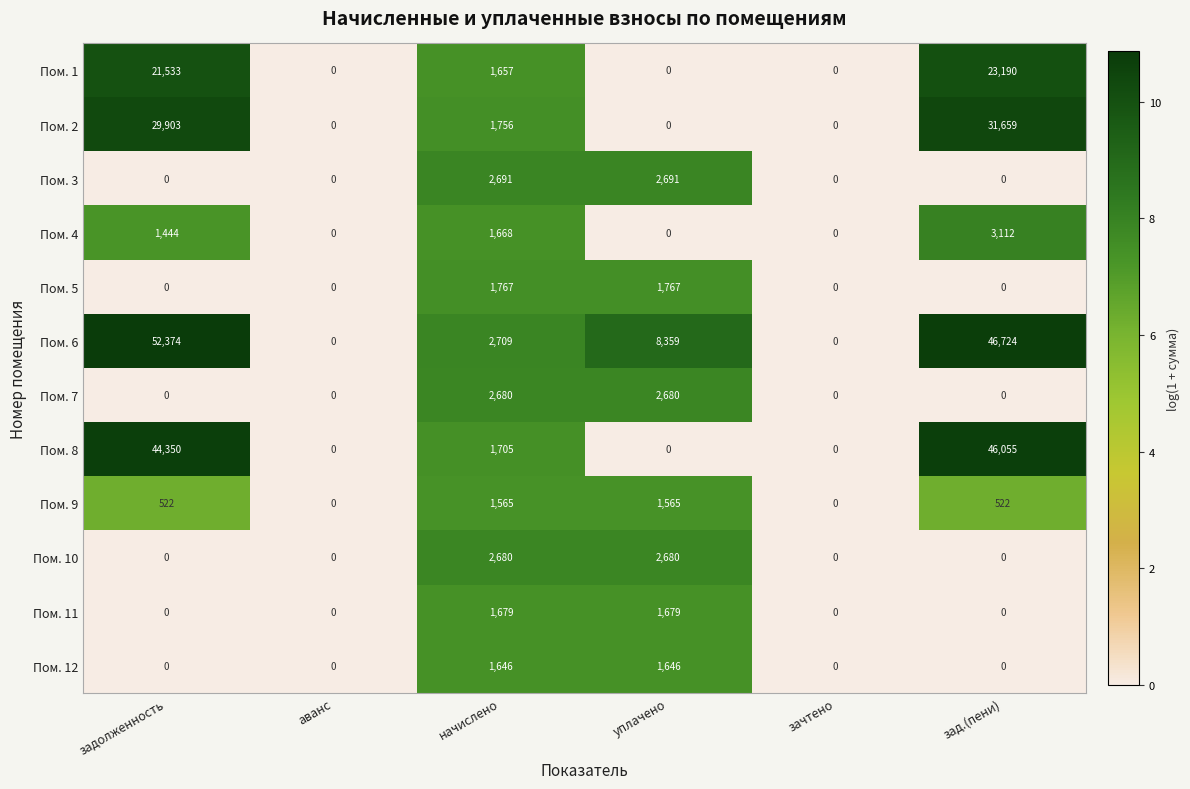

At which category is the sum across all series the highest?

зад.(пени)